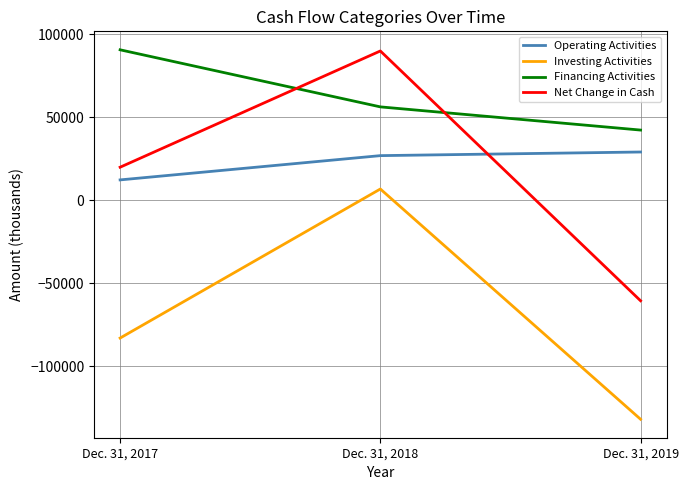

Does the chart display data point markers on the line(s)?

No